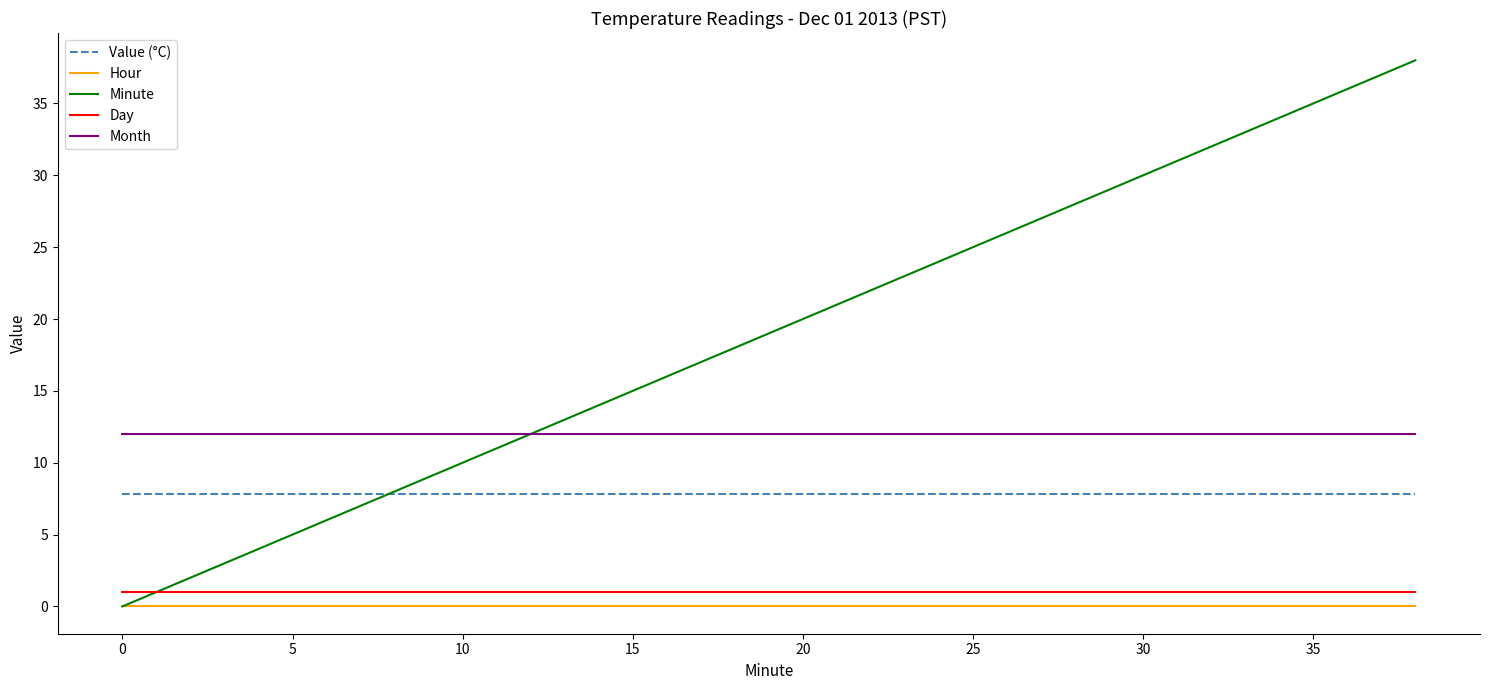

What is the greatest value displayed?

38.0